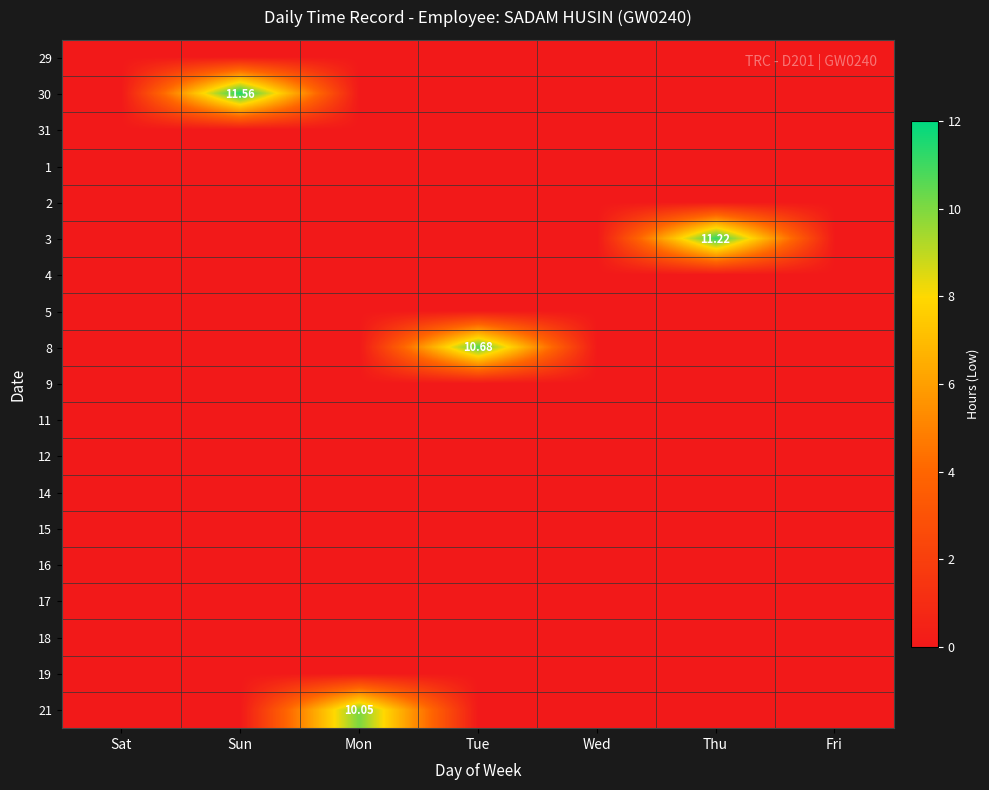

Where is 31 nearest to the value 0?

Sat